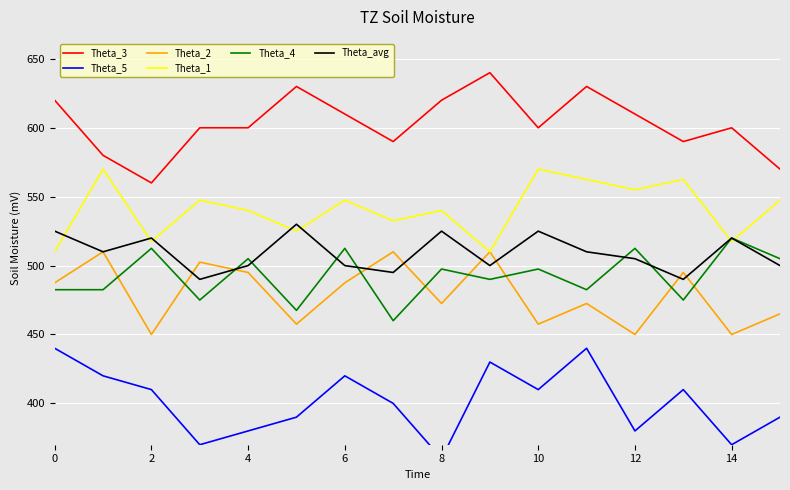

True or false: Theta_4 has more than 0 interior local peaks.

True